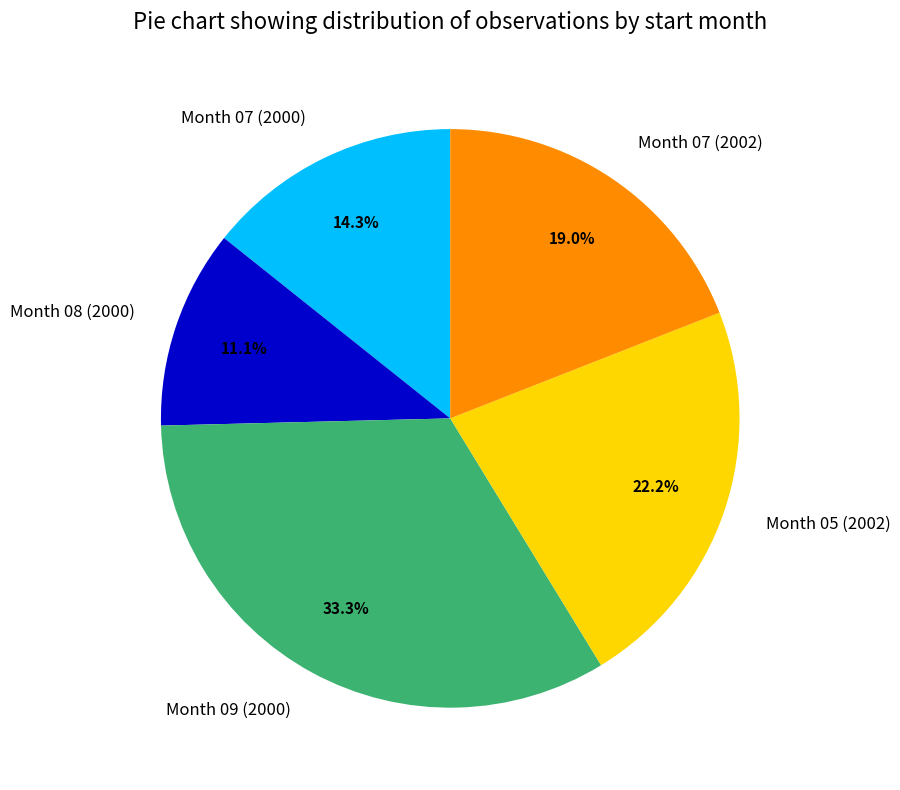

Count the number of slices in the pie.

5